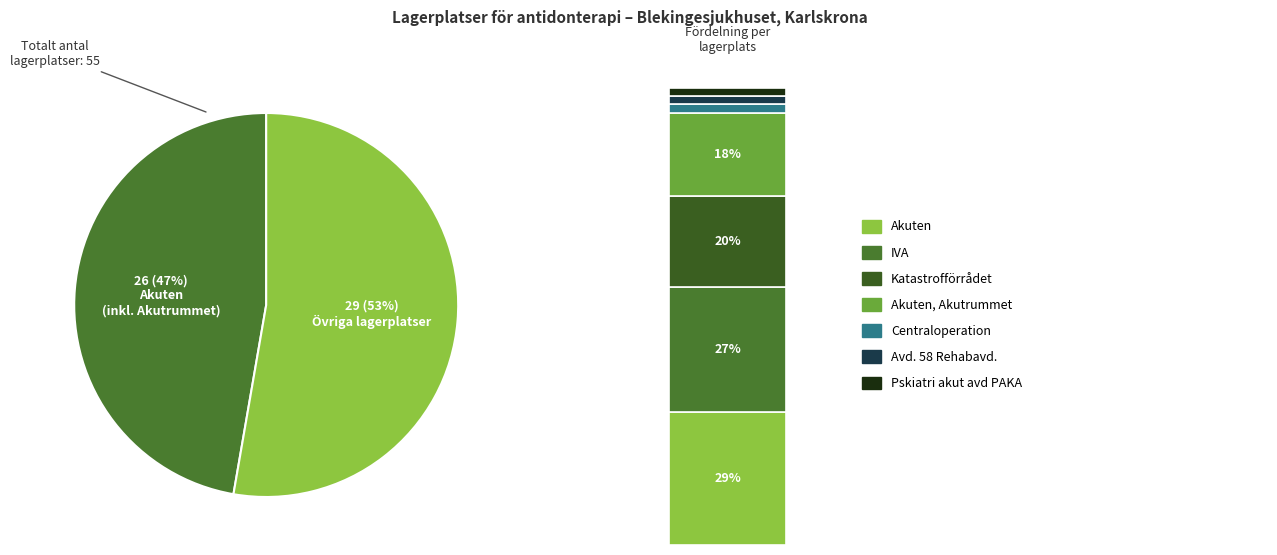

To the nearest percent, what percentage of the pie is Akuten, Akutrummet?

18%